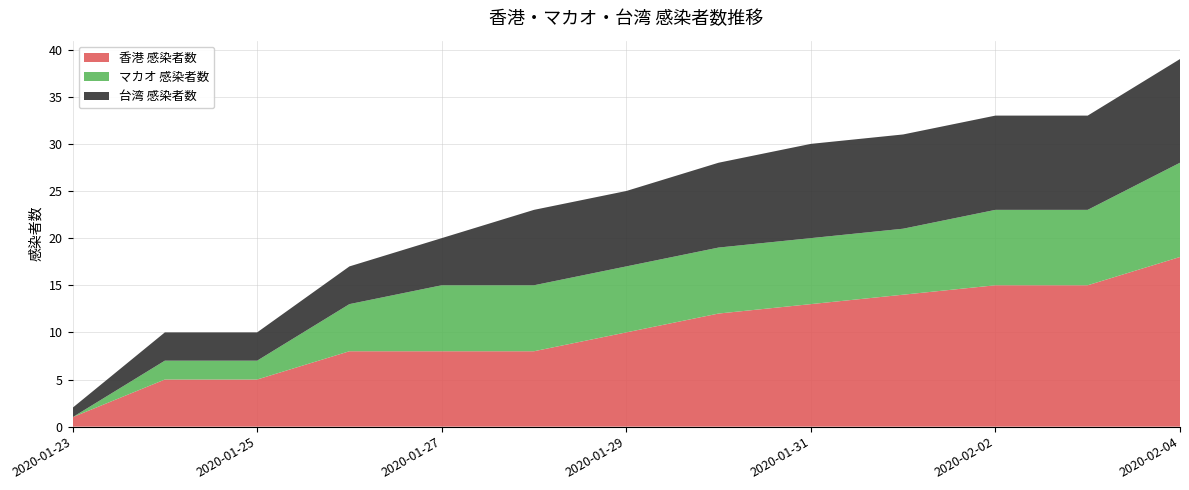

Reading left to right, what are all the values shown in this chart?

香港 感染者数: 1	5	5	8	8	8	10	12	13	14	15	15	18
マカオ 感染者数: 0	2	2	5	7	7	7	7	7	7	8	8	10
台湾 感染者数: 1	3	3	4	5	8	8	9	10	10	10	10	11